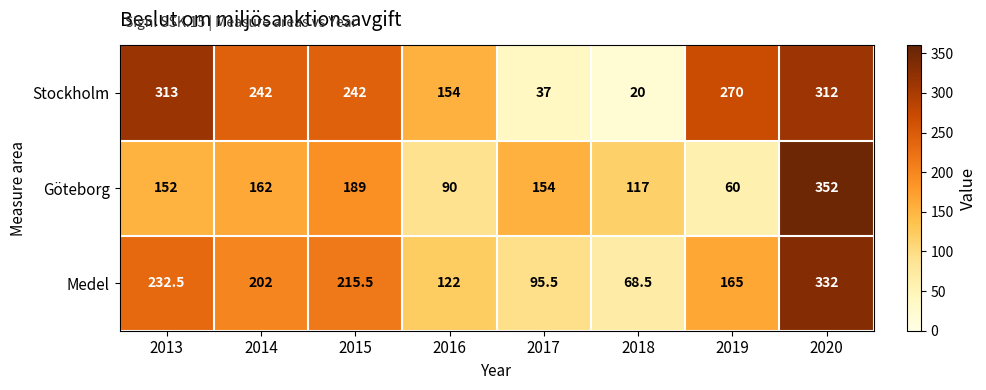

Reading left to right, what are all the values shown in this chart?

Stockholm: 313.0	242.0	242.0	154.0	37.0	20.0	270.0	312.0
Göteborg: 152.0	162.0	189.0	90.0	154.0	117.0	60.0	352.0
Medel: 232.5	202.0	215.5	122.0	95.5	68.5	165.0	332.0